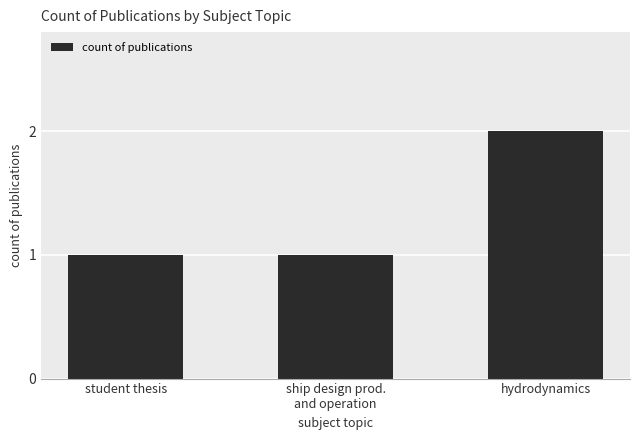

Is it true that the value at student thesis is 2?

False